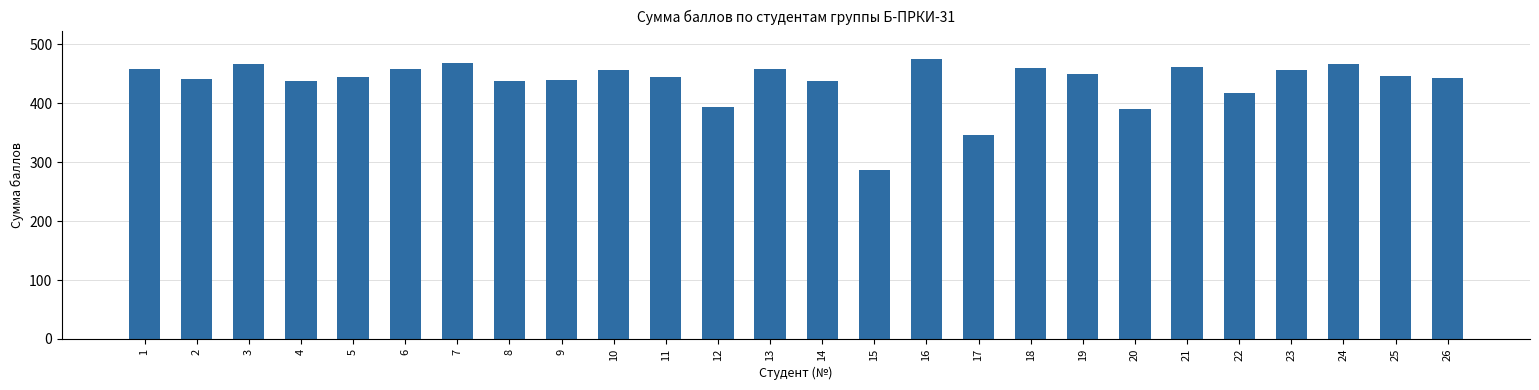

Which label corresponds to the smallest value in the chart?

15